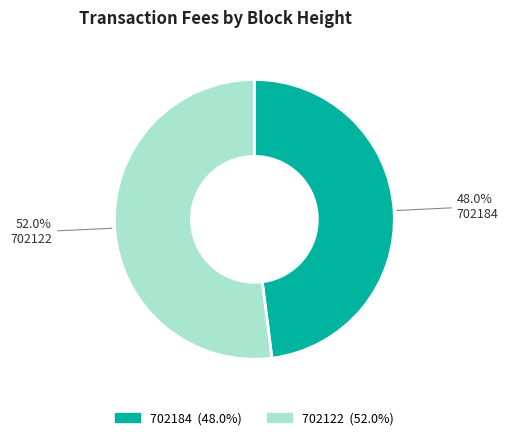

How many segments does this pie chart have?

2